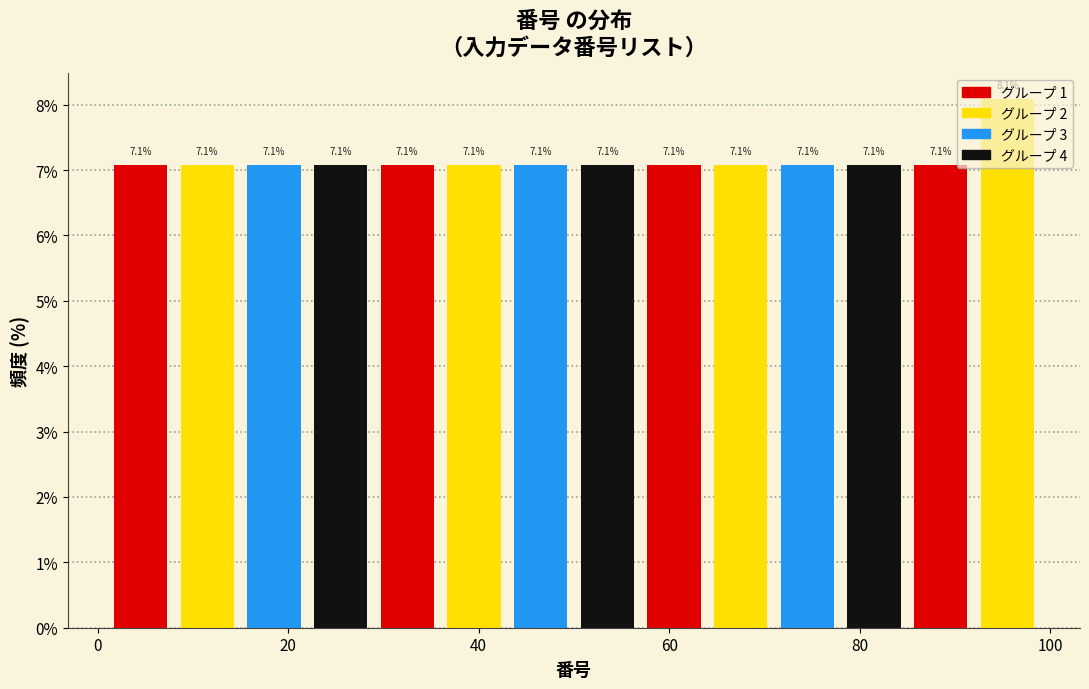

Around what value on the x-axis is the tallest bar? Give the approximate position of its centre, as read against the axis.

96